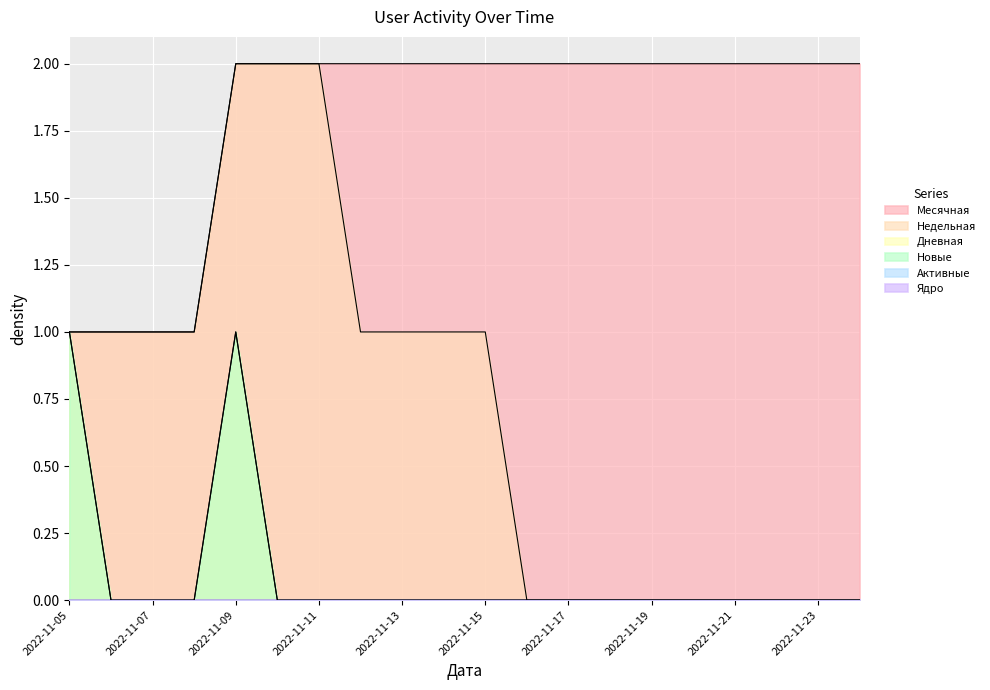

True or false: Новые and Дневная intersect in this chart.

False